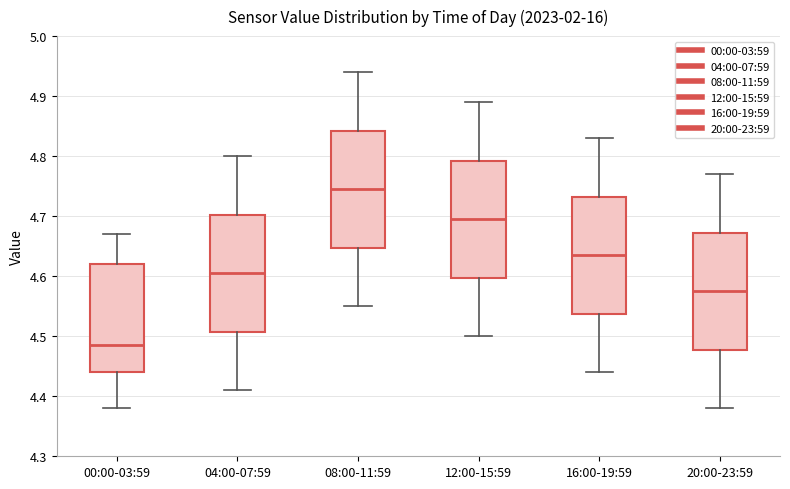

Reading left to right, read every box against the y-axis: the position of its median line, the range the box covers, and the ends of its whiskers. The values are not printed on the chart, so give them approximately, as read against the axis.

00:00-03:59: median 4.49, box 4.44 to 4.62, whiskers 4.38 to 4.67
04:00-07:59: median 4.61, box 4.51 to 4.70, whiskers 4.41 to 4.80
08:00-11:59: median 4.75, box 4.65 to 4.84, whiskers 4.55 to 4.94
12:00-15:59: median 4.70, box 4.60 to 4.79, whiskers 4.50 to 4.89
16:00-19:59: median 4.64, box 4.54 to 4.73, whiskers 4.44 to 4.83
20:00-23:59: median 4.58, box 4.48 to 4.67, whiskers 4.38 to 4.77